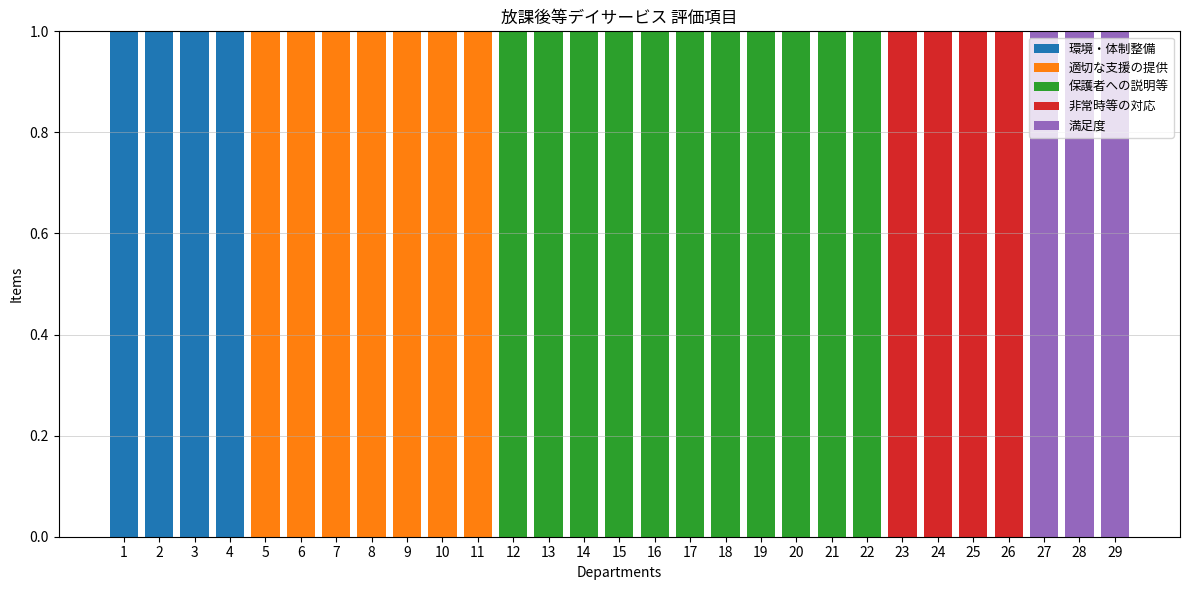

How many data points does each series have?

29